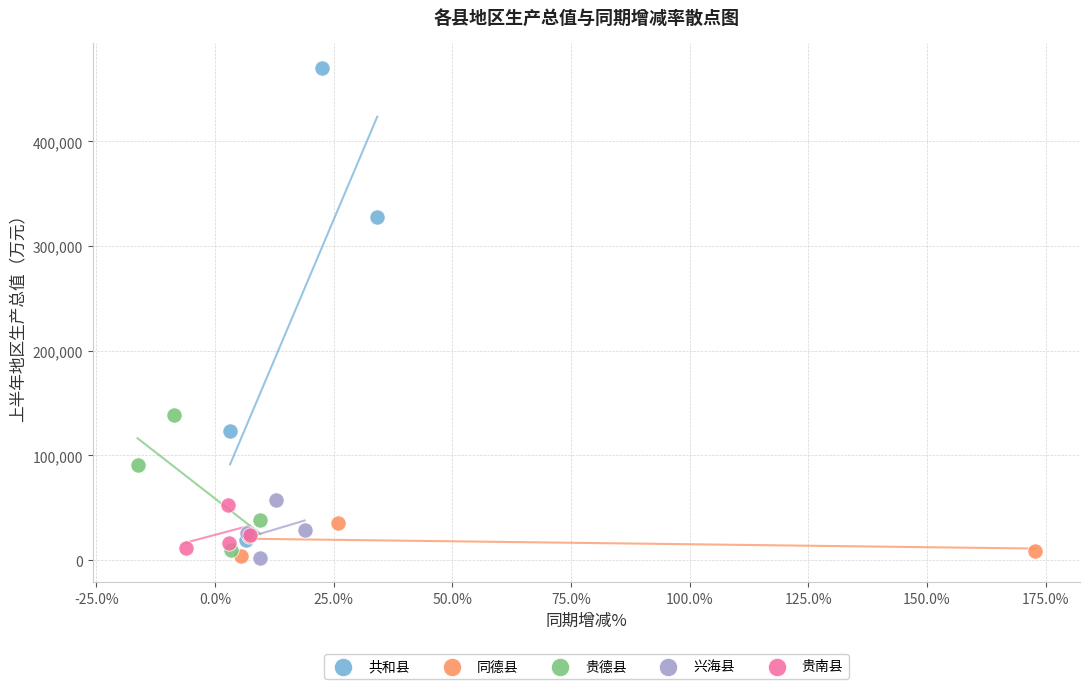

Which series contains the highest Y value?

共和县